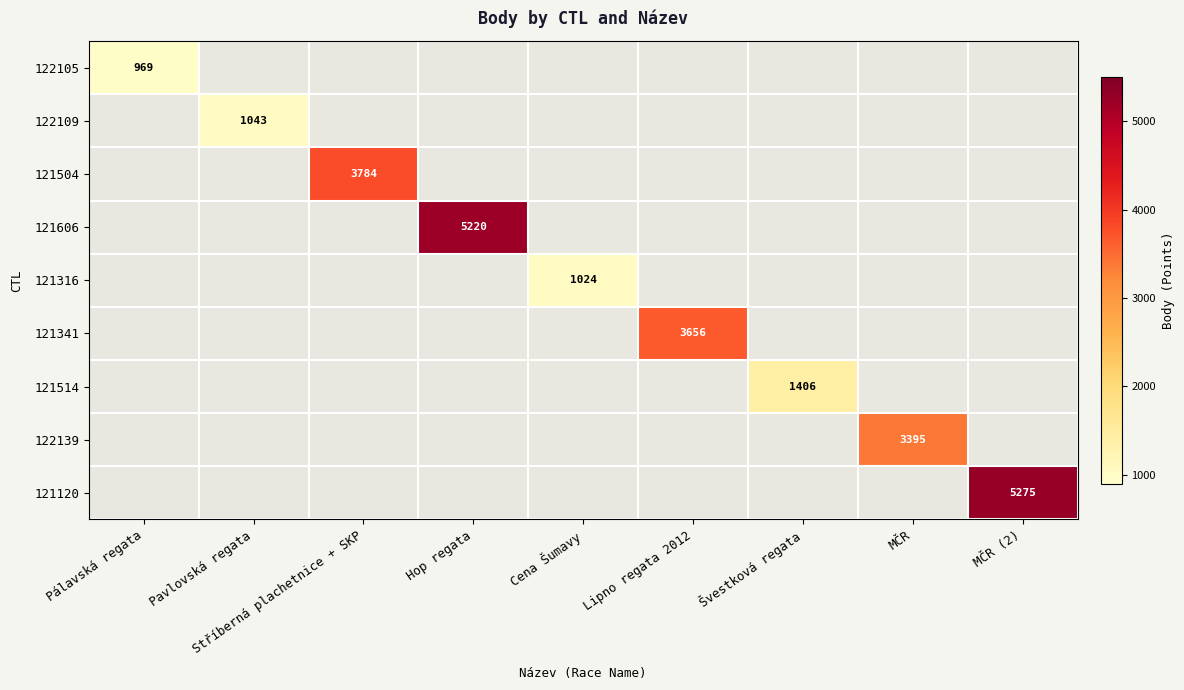

How many positive values does the 121120 series have?

1